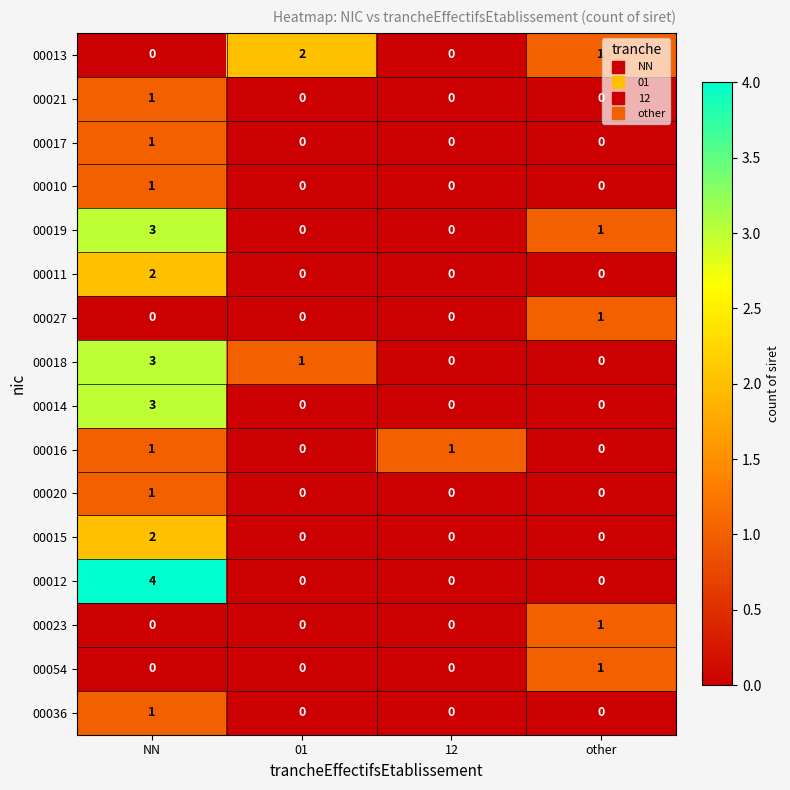

What is the spread (max minus min) of values at other?

1